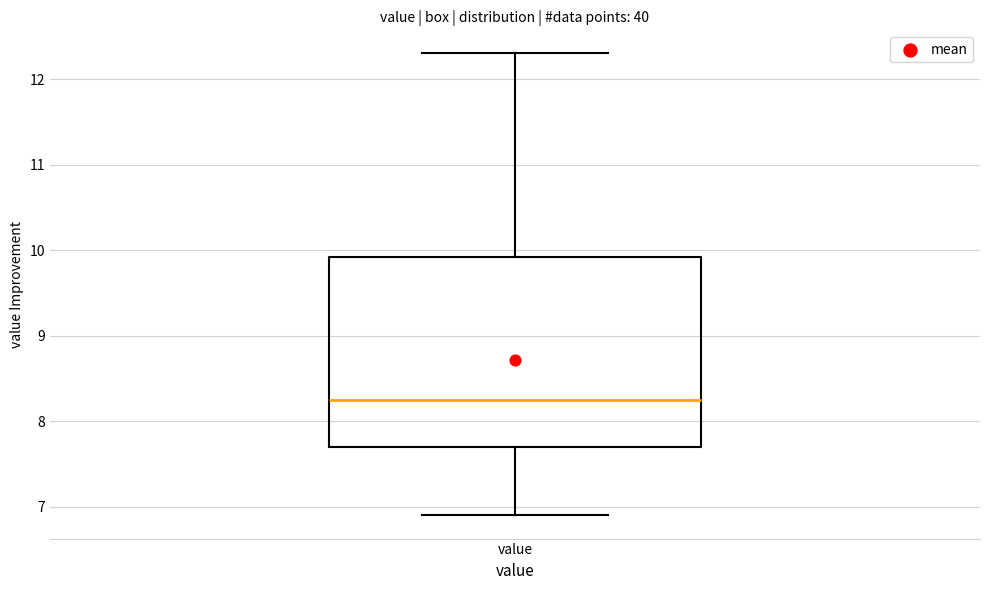

Read this box plot against the y-axis: the position of the median line, the range covered by the box, and the ends of both whiskers. The values are not printed on the chart, so give them approximately, as read against the axis.

median 8.3, box 7.7 to 9.9, whiskers 6.9 to 12.3